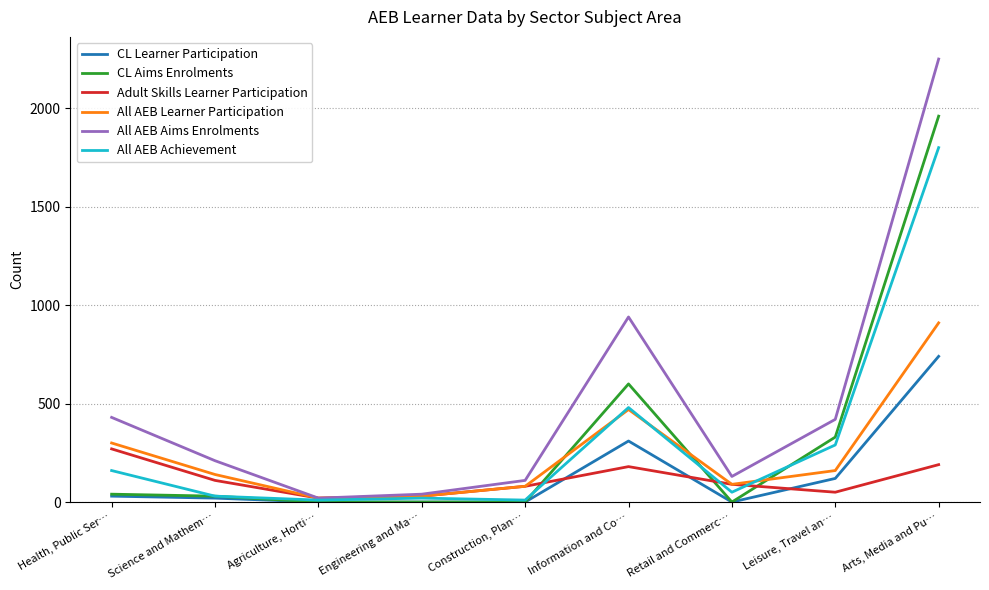

Where is the first local maximum for Adult Skills Learner Participation?

Information and Co…